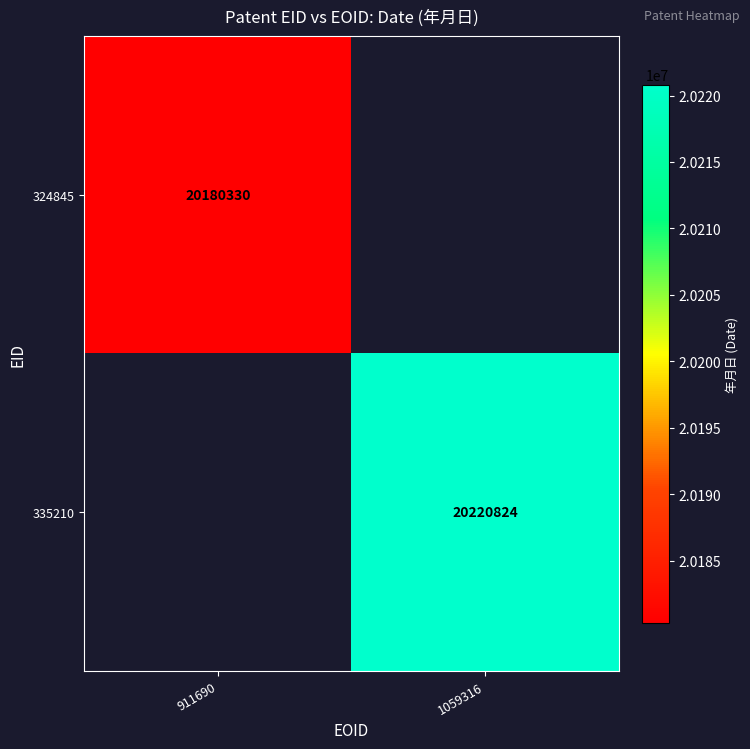

How many series are shown in this chart?

2